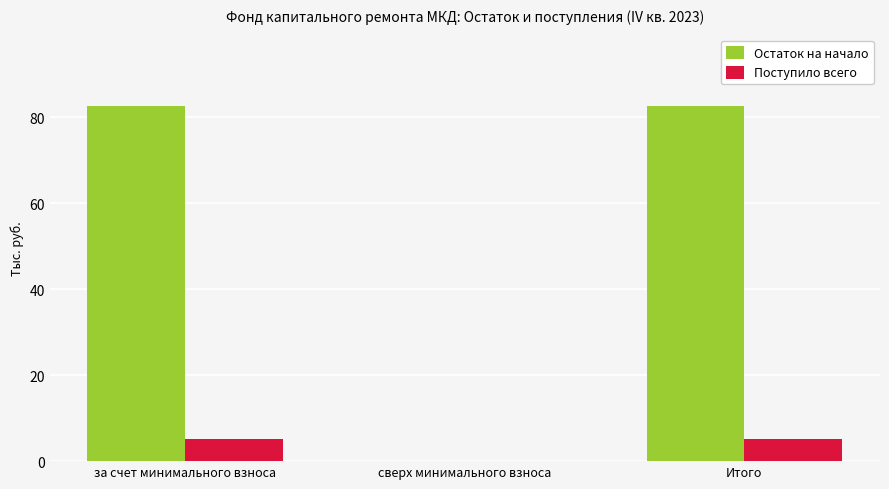

What is the sum of the Остаток на начало values at сверх минимального взноса and Итого?

82.7